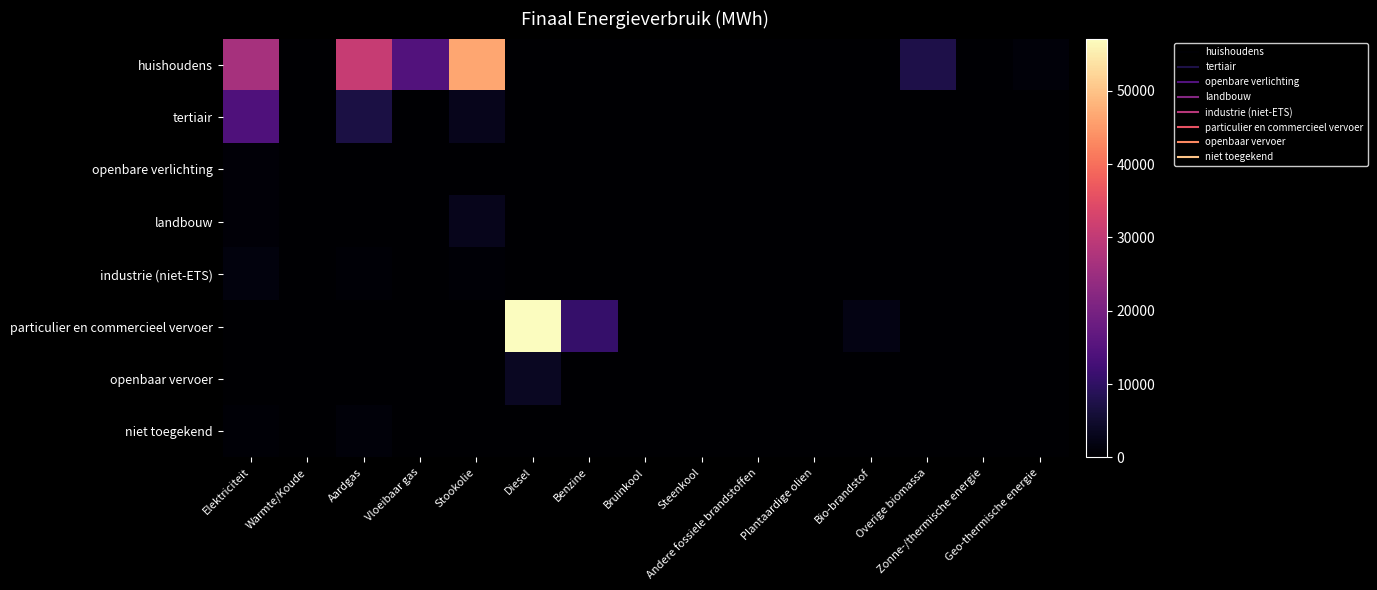

Reading left to right, what are all the values shown in this chart?

huishoudens: Elektriciteit=26377.6	Warmte/Koude=0.0	Aardgas=30984.7	Vloeibaar gas=14691.0	Stookolie=46532.5	Diesel=0.0	Benzine=0.0	Bruinkool=0.0	Steenkool=0.0	Andere fossiele brandstoffen=0.0	Plantaardige olien=0.0	Bio-brandstof=0.0	Overige biomassa=7547.2	Zonne-/thermische energie=298.6	Geo-thermische energie=1048.7
tertiair: Elektriciteit=14160.8	Warmte/Koude=0.0	Aardgas=7083.2	Vloeibaar gas=210.7	Stookolie=3065.9	Diesel=0.0	Benzine=0.0	Bruinkool=0.0	Steenkool=0.0	Andere fossiele brandstoffen=0.0	Plantaardige olien=0.0	Bio-brandstof=0.0	Overige biomassa=0.0	Zonne-/thermische energie=4.7	Geo-thermische energie=38.1
openbare verlichting: Elektriciteit=882.3	Warmte/Koude=0.0	Aardgas=0.0	Vloeibaar gas=0.0	Stookolie=0.0	Diesel=0.0	Benzine=0.0	Bruinkool=0.0	Steenkool=0.0	Andere fossiele brandstoffen=0.0	Plantaardige olien=0.0	Bio-brandstof=0.0	Overige biomassa=0.0	Zonne-/thermische energie=0.0	Geo-thermische energie=0.0
landbouw: Elektriciteit=803.0	Warmte/Koude=0.0	Aardgas=118.8	Vloeibaar gas=20.7	Stookolie=2935.1	Diesel=0.0	Benzine=0.0	Bruinkool=0.0	Steenkool=115.6	Andere fossiele brandstoffen=0.0	Plantaardige olien=0.0	Bio-brandstof=0.0	Overige biomassa=0.0	Zonne-/thermische energie=0.0	Geo-thermische energie=0.0
industrie (niet-ETS): Elektriciteit=1447.1	Warmte/Koude=0.0	Aardgas=597.6	Vloeibaar gas=162.4	Stookolie=642.8	Diesel=0.0	Benzine=0.0	Bruinkool=0.0	Steenkool=7.6	Andere fossiele brandstoffen=0.0	Plantaardige olien=0.0	Bio-brandstof=0.0	Overige biomassa=191.9	Zonne-/thermische energie=0.0	Geo-thermische energie=0.0
particulier en commercieel vervoer: Elektriciteit=14.5	Warmte/Koude=0.0	Aardgas=32.0	Vloeibaar gas=141.3	Stookolie=0.0	Diesel=57127.9	Benzine=10854.2	Bruinkool=0.0	Steenkool=0.0	Andere fossiele brandstoffen=0.0	Plantaardige olien=0.0	Bio-brandstof=2122.5	Overige biomassa=0.0	Zonne-/thermische energie=0.0	Geo-thermische energie=0.0
openbaar vervoer: Elektriciteit=0.0	Warmte/Koude=0.0	Aardgas=0.0	Vloeibaar gas=0.0	Stookolie=0.0	Diesel=3638.4	Benzine=0.0	Bruinkool=0.0	Steenkool=0.0	Andere fossiele brandstoffen=0.0	Plantaardige olien=0.0	Bio-brandstof=112.7	Overige biomassa=0.0	Zonne-/thermische energie=0.0	Geo-thermische energie=0.0
niet toegekend: Elektriciteit=623.9	Warmte/Koude=0.0	Aardgas=934.2	Vloeibaar gas=0.0	Stookolie=0.0	Diesel=0.0	Benzine=0.0	Bruinkool=0.0	Steenkool=0.0	Andere fossiele brandstoffen=0.0	Plantaardige olien=0.0	Bio-brandstof=0.0	Overige biomassa=0.0	Zonne-/thermische energie=0.0	Geo-thermische energie=0.0